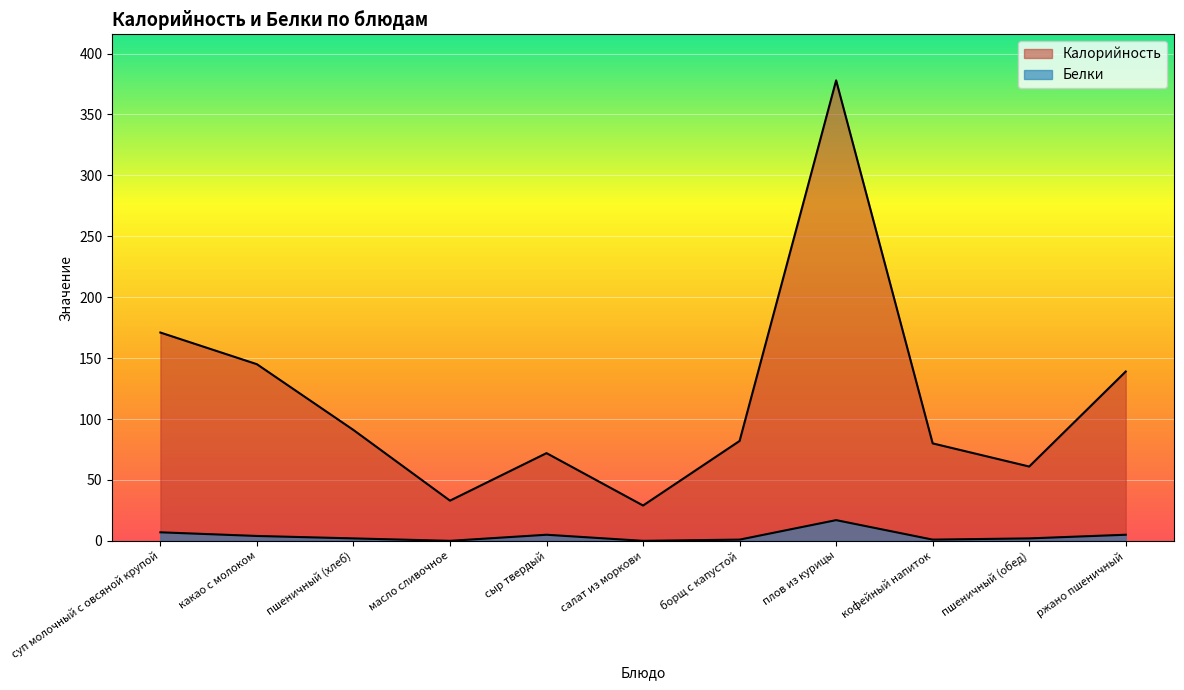

The value of Калорийность at масло сливочное is 45. True or false?

False